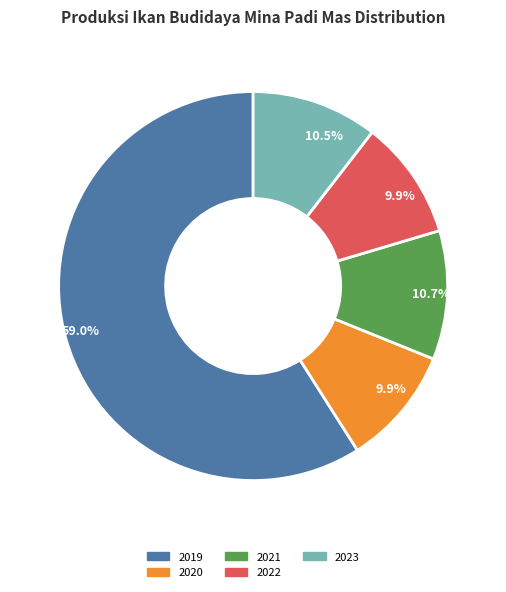

Is there a majority slice in this chart?

Yes